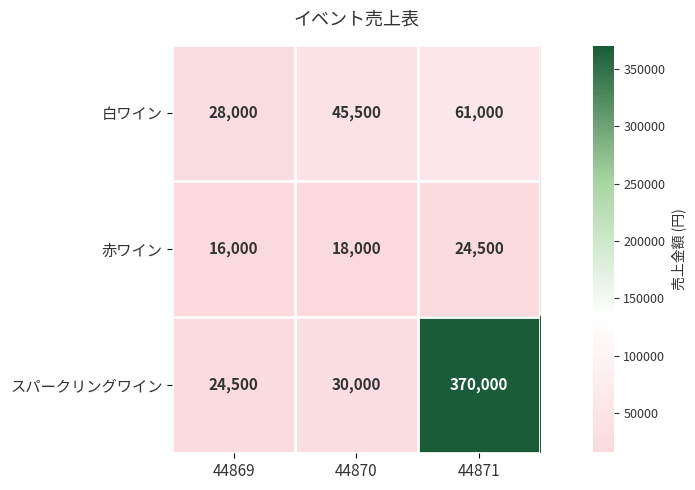

Count the 赤ワイン values in the range 16000 to 24500.

3